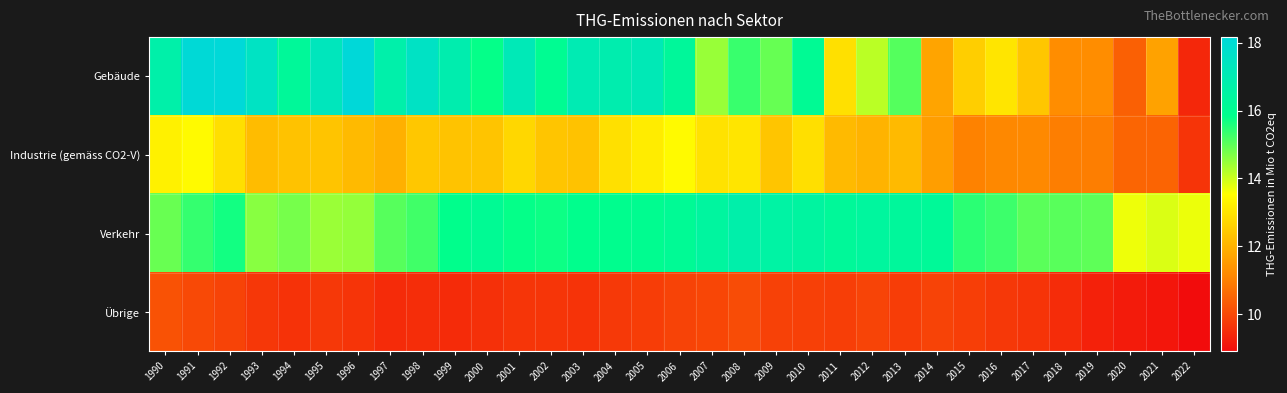

At how many categories does at least one series exceed 16?

25